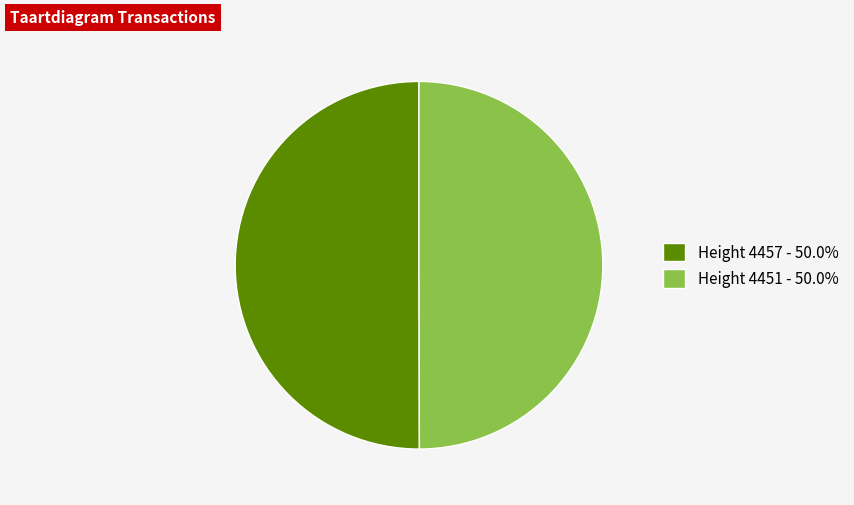

Approximately how many times larger is the value at Height 4451 - 50.0% compared to Height 4457 - 50.0%?

1.0